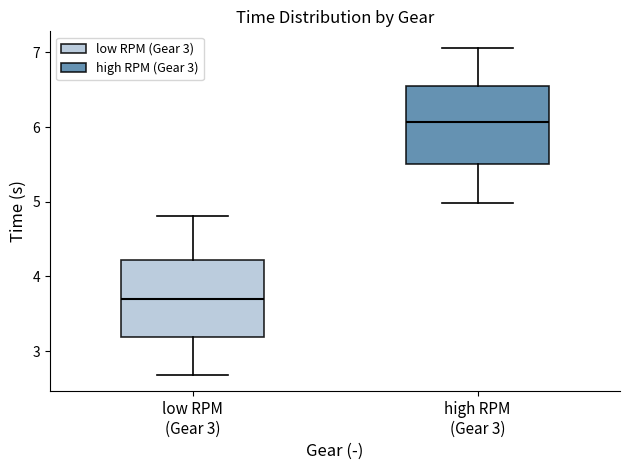

Where does the upper whisker of the box for high RPM (Gear 3) end on the y-axis? The values are not printed on the chart, so give them approximately, as read against the axis.

7.1